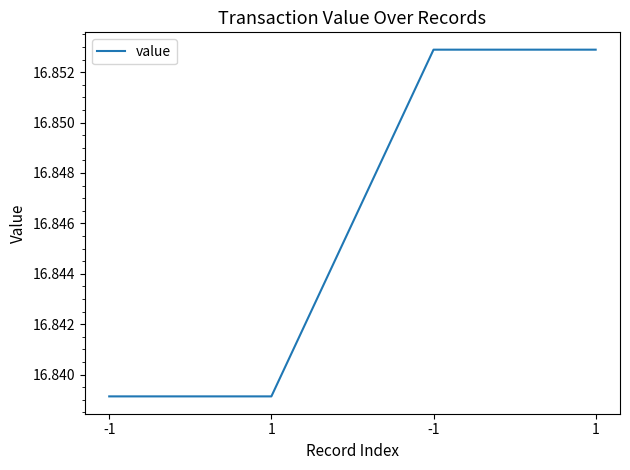

Is this an area chart (filled region under the line)?

No